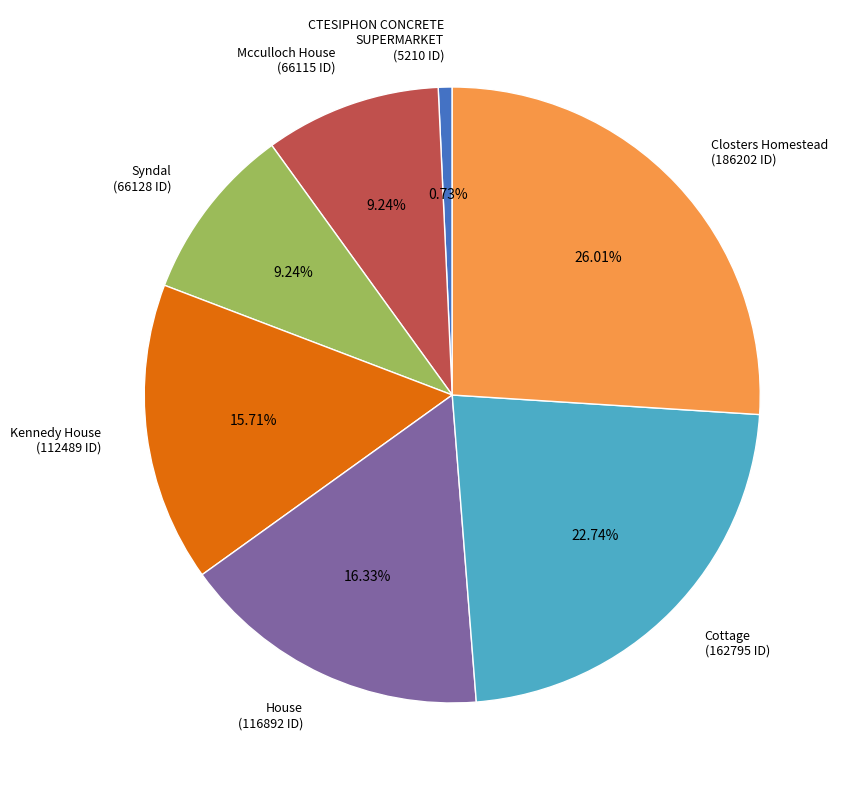

How many slices are in this pie chart?

7